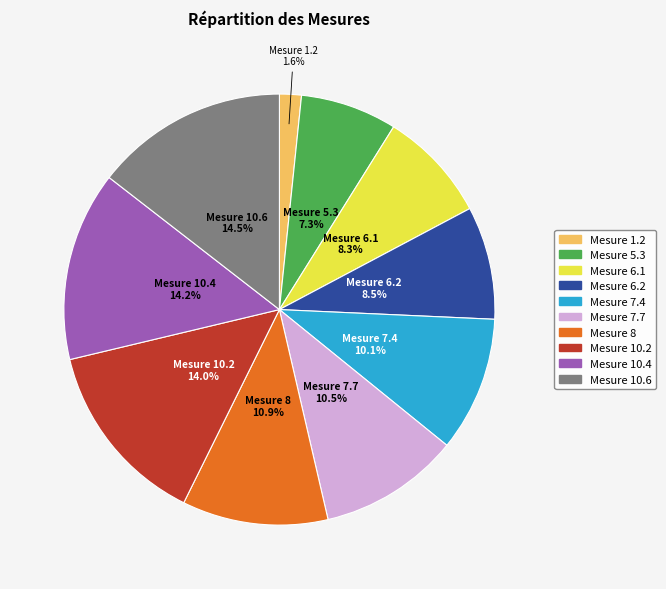

To the nearest percent, what portion does Mesure 10.2 represent?

14%